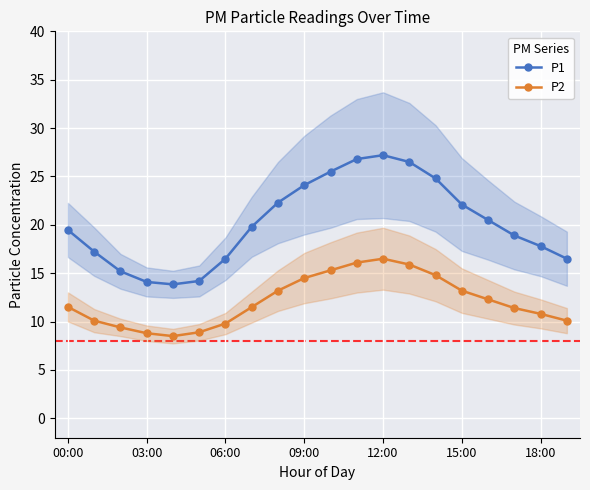

The value of P1 at 06:00 is 16.5. True or false?

True